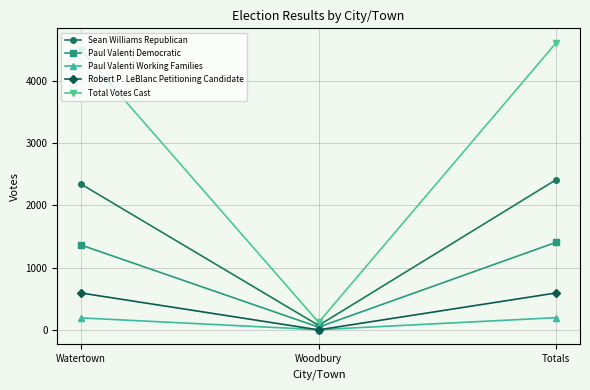

Is the value of Paul Valenti Democratic at Woodbury greater than the value of Total Votes Cast at Totals?

No